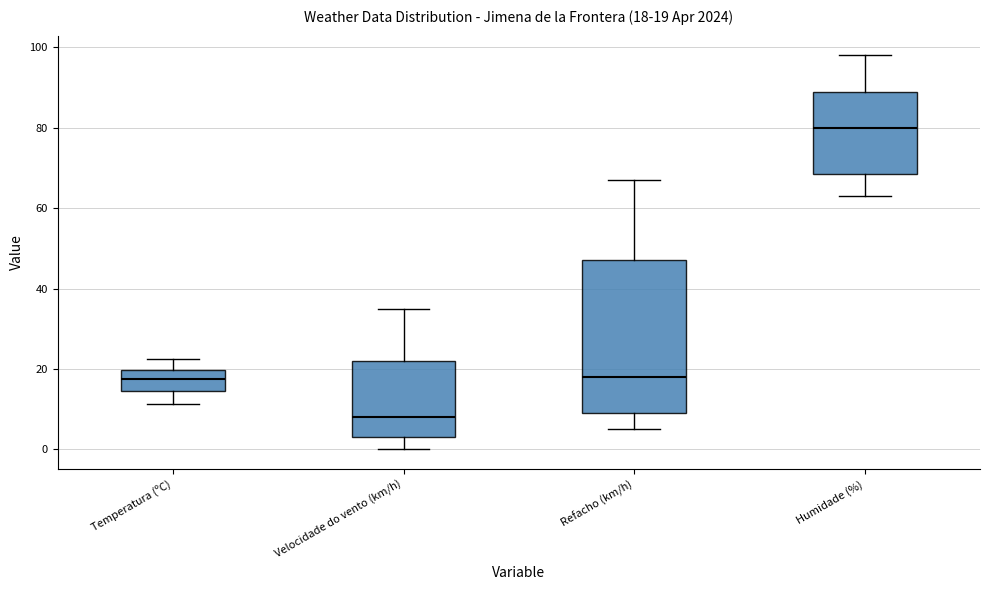

Which box's median line is the lowest?

Velocidade do vento (km/h)